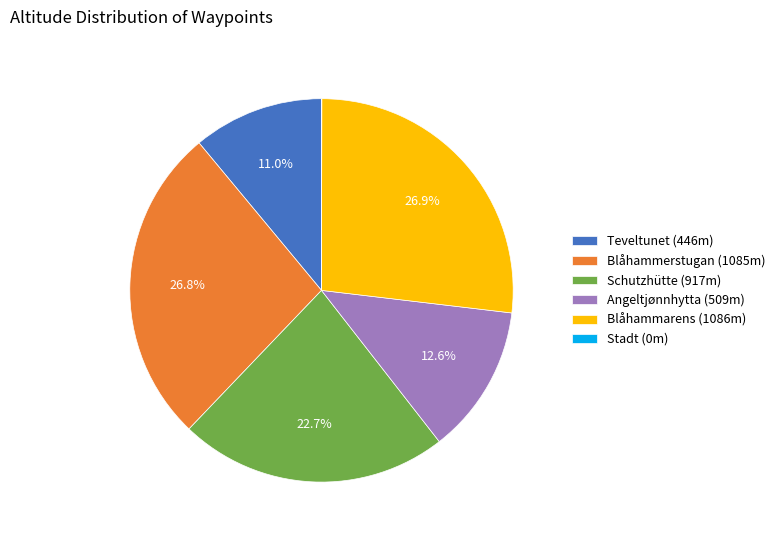

Does Schutzhütte (917m) represent more than half of the total?

No